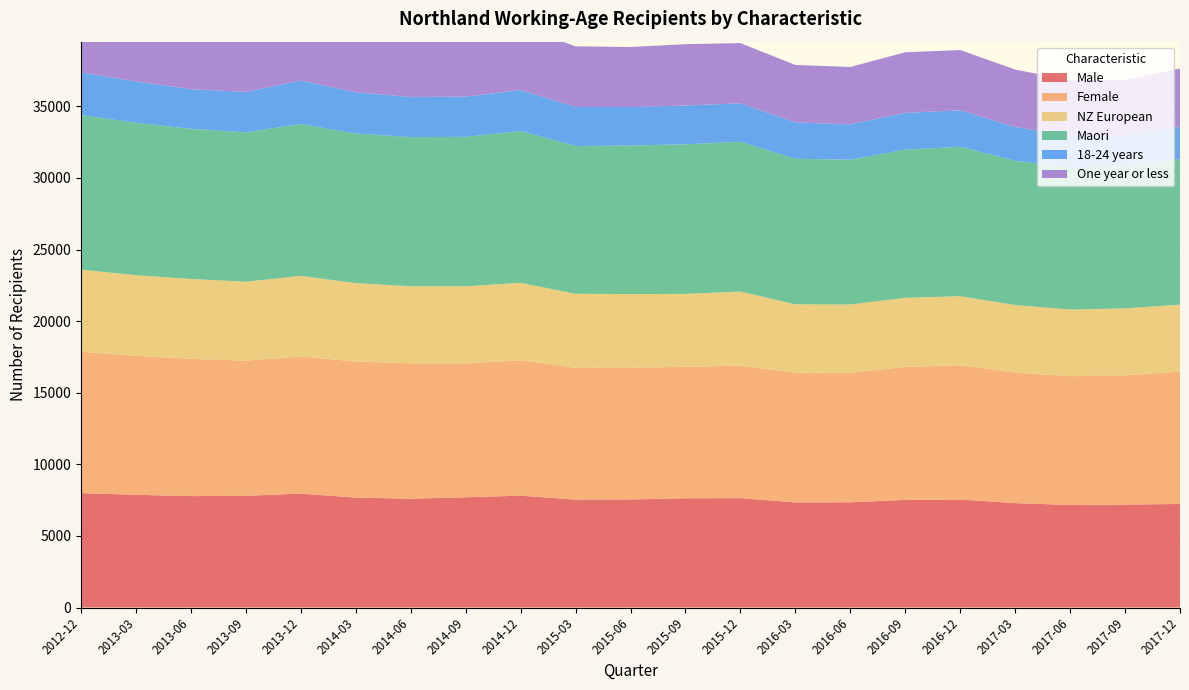

Reading left to right, what are all the values shown in this chart?

Male: 2012-12=7988	2013-03=7872	2013-06=7780	2013-09=7801	2013-12=7954	2014-03=7678	2014-06=7594	2014-09=7701	2014-12=7809	2015-03=7539	2015-06=7548	2015-09=7628	2015-12=7639	2016-03=7339	2016-06=7348	2016-09=7515	2016-12=7539	2017-03=7291	2017-06=7161	2017-09=7189	2017-12=7230
Female: 2012-12=9870	2013-03=9708	2013-06=9587	2013-09=9441	2013-12=9581	2014-03=9503	2014-06=9461	2014-09=9353	2014-12=9455	2015-03=9206	2015-06=9205	2015-09=9178	2015-12=9254	2016-03=9068	2016-06=9042	2016-09=9289	2016-12=9382	2017-03=9120	2017-06=8992	2017-09=9025	2017-12=9241
NZ European: 2012-12=5733	2013-03=5633	2013-06=5576	2013-09=5514	2013-12=5626	2014-03=5476	2014-06=5380	2014-09=5378	2014-12=5415	2015-03=5163	2015-06=5141	2015-09=5097	2015-12=5179	2016-03=4767	2016-06=4773	2016-09=4827	2016-12=4820	2017-03=4713	2017-06=4658	2017-09=4676	2017-12=4681
Maori: 2012-12=10799	2013-03=10640	2013-06=10490	2013-09=10426	2013-12=10607	2014-03=10445	2014-06=10417	2014-09=10437	2014-12=10601	2015-03=10320	2015-06=10372	2015-09=10449	2015-12=10450	2016-03=10166	2016-06=10112	2016-09=10346	2016-12=10434	2017-03=10078	2017-06=9908	2017-09=9921	2017-12=10152
18-24 years: 2012-12=2982	2013-03=2884	2013-06=2769	2013-09=2826	2013-12=3043	2014-03=2886	2014-06=2806	2014-09=2810	2014-12=2862	2015-03=2732	2015-06=2686	2015-09=2709	2015-12=2691	2016-03=2545	2016-06=2468	2016-09=2571	2016-12=2554	2017-03=2357	2017-06=2226	2017-09=2169	2017-12=2261
One year or less: 2012-12=4180	2013-03=4047	2013-06=3932	2013-09=4324	2013-12=4575	2014-03=4377	2014-06=4359	2014-09=4252	2014-12=4444	2015-03=4234	2015-06=4195	2015-09=4285	2015-12=4206	2016-03=4006	2016-06=4009	2016-09=4229	2016-12=4205	2017-03=4012	2017-06=3872	2017-09=3870	2017-12=4072